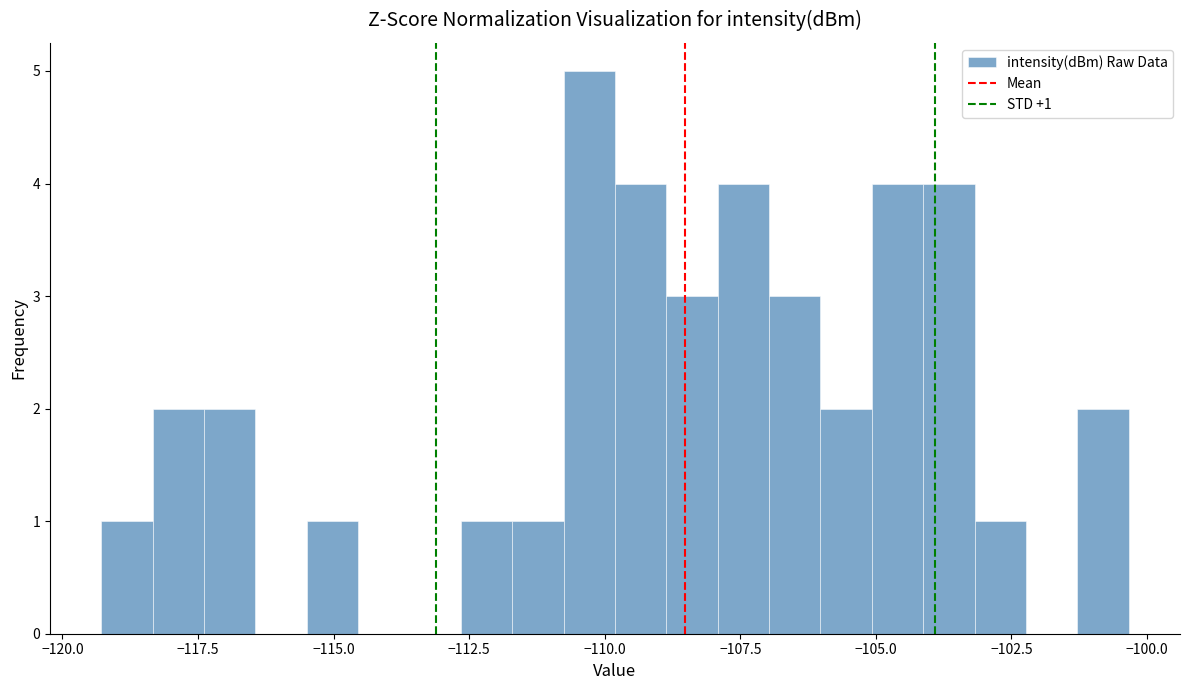

Read against the x-axis, roughly where is the centre of the tallest bar?

-110.5